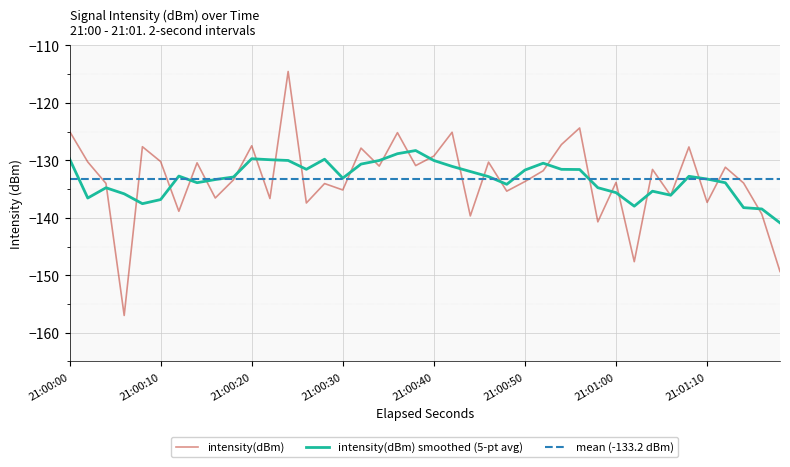

The value of intensity(dBm) smoothed (5-pt avg) at 21:01:10 is -133.2. True or false?

True